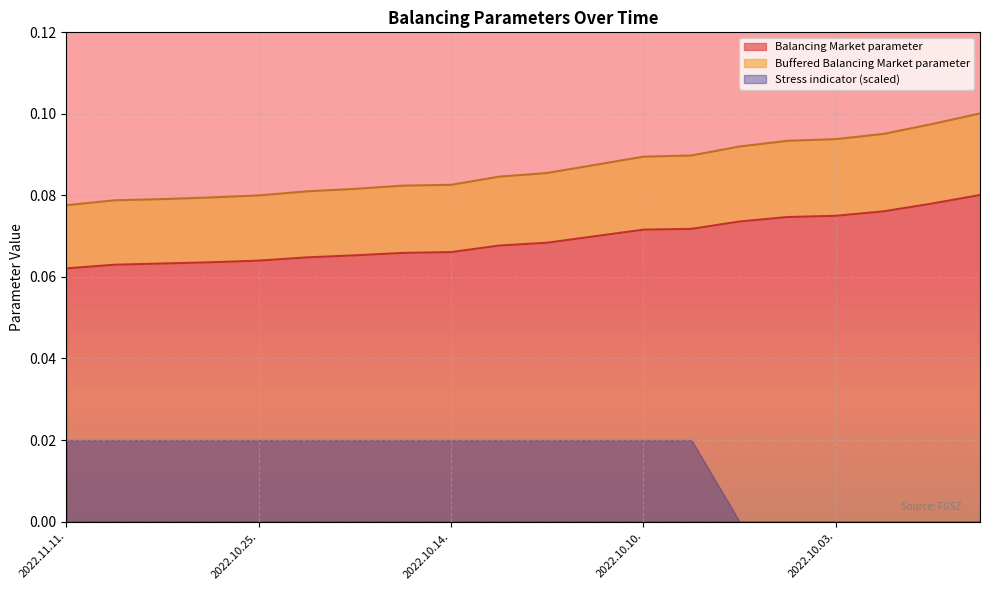

What is the label of the 5th point from the right?

2022.10.04.